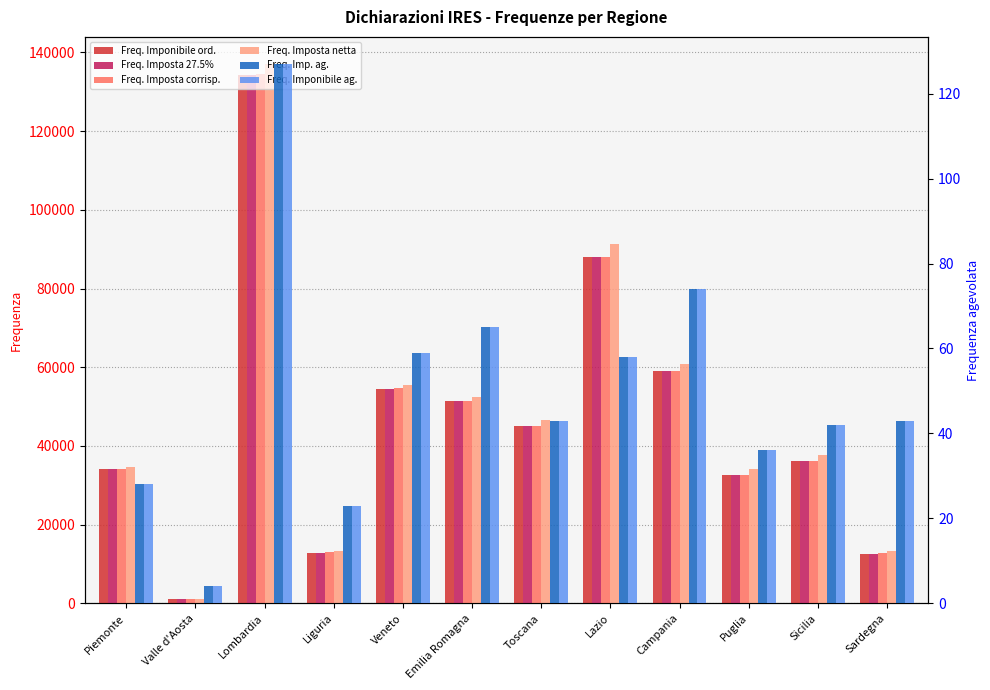

What is the sum of all Freq. Imponibile ord. values?

562011